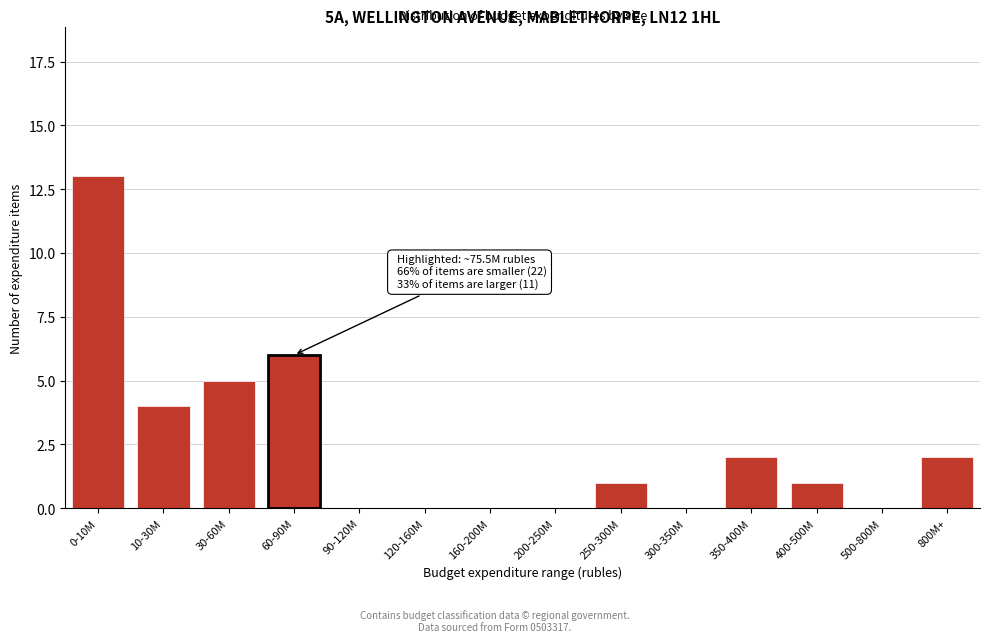

Reading left to right, extract all data points from this chart.

0-10M=13	10-30M=4	30-60M=5	60-90M=6	90-120M=0	120-160M=0	160-200M=0	200-250M=0	250-300M=1	300-350M=0	350-400M=2	400-500M=1	500-800M=0	800M+=2